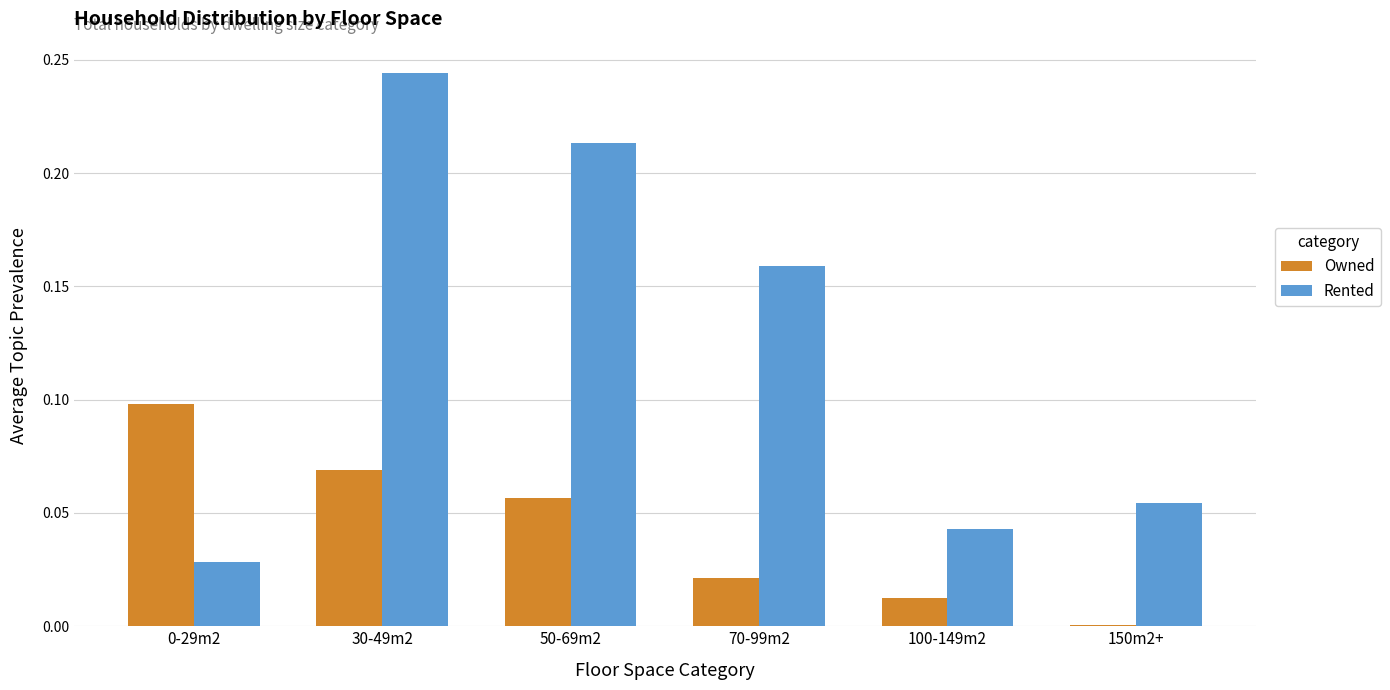

Is the value of Owned at 0-29m2 greater than the value of Rented at 30-49m2?

No